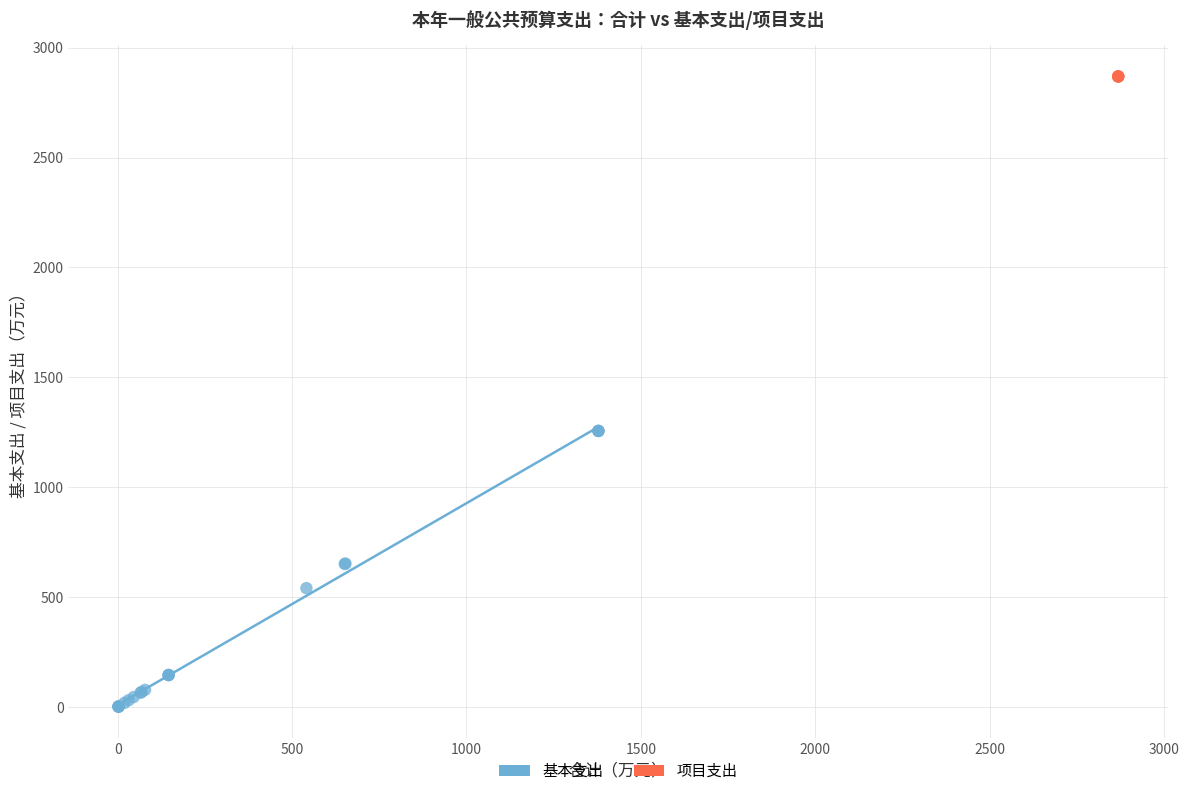

Which series reaches the maximum Y coordinate?

项目支出